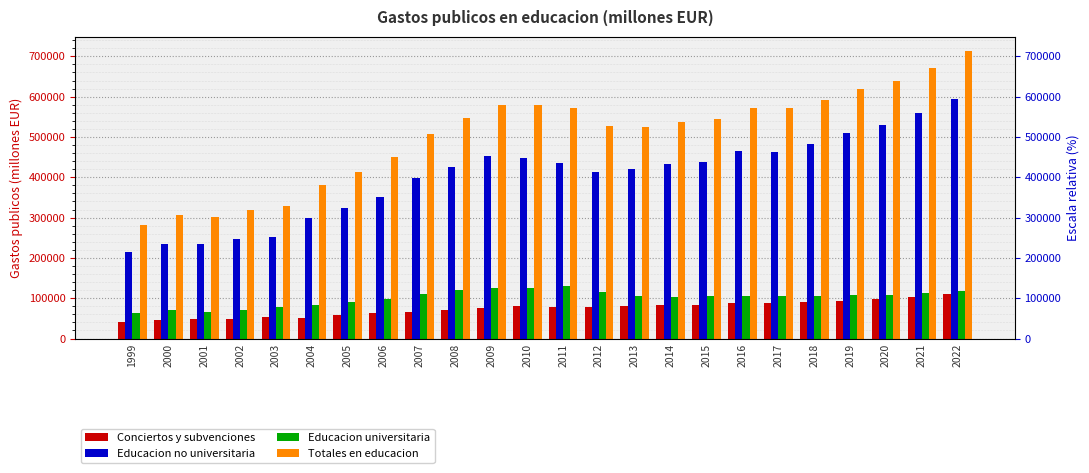

Which category has the highest value across all series?

2022